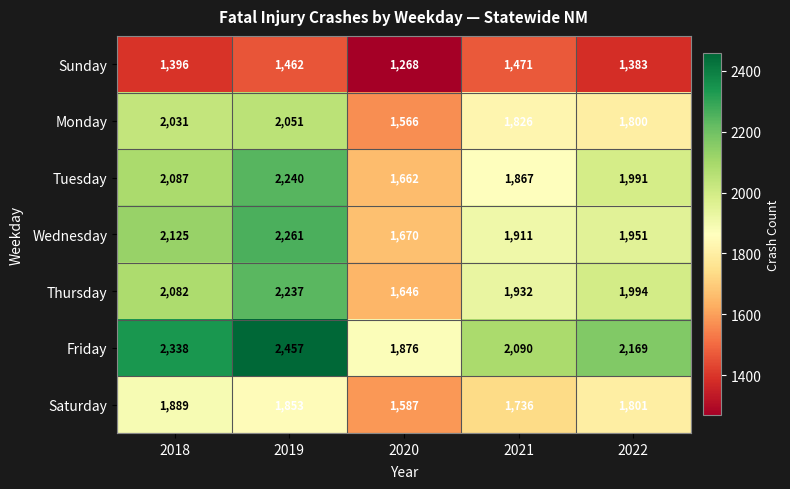

True or false: Tuesday has a value of 1991 at 2022.

True